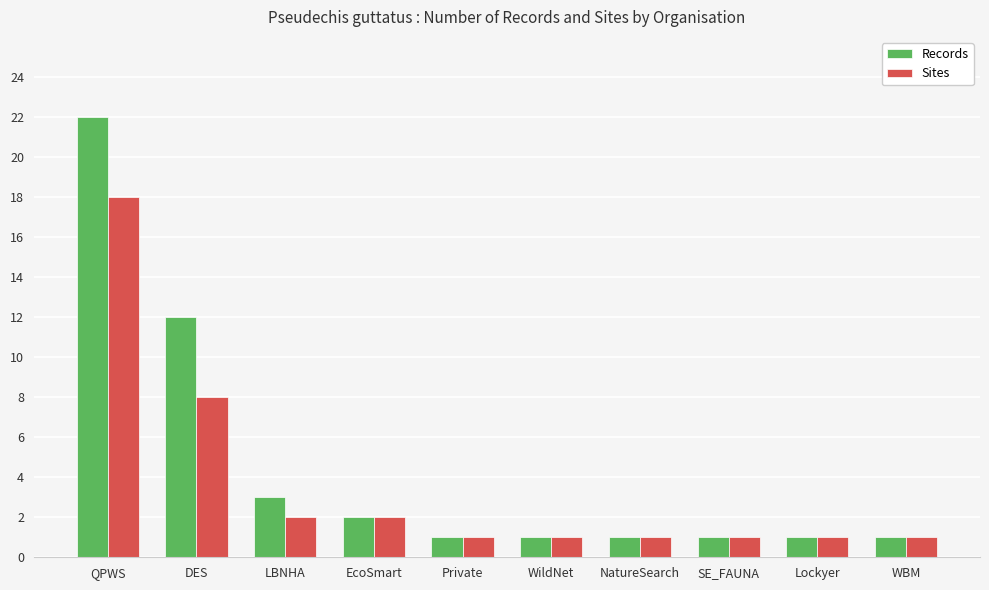

What is the label of the 5th bar from the right?

WildNet